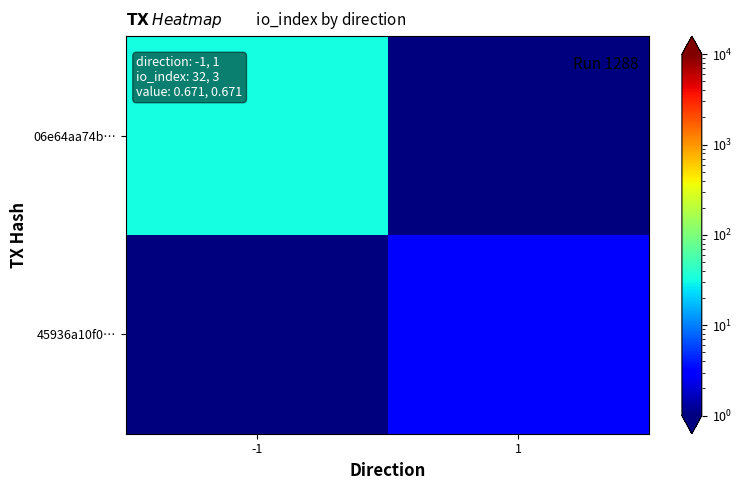

Reading left to right, list all the values displayed in this chart.

06e64aa74b…: -1=32.0	1=0.1
45936a10f0…: -1=0.1	1=3.0